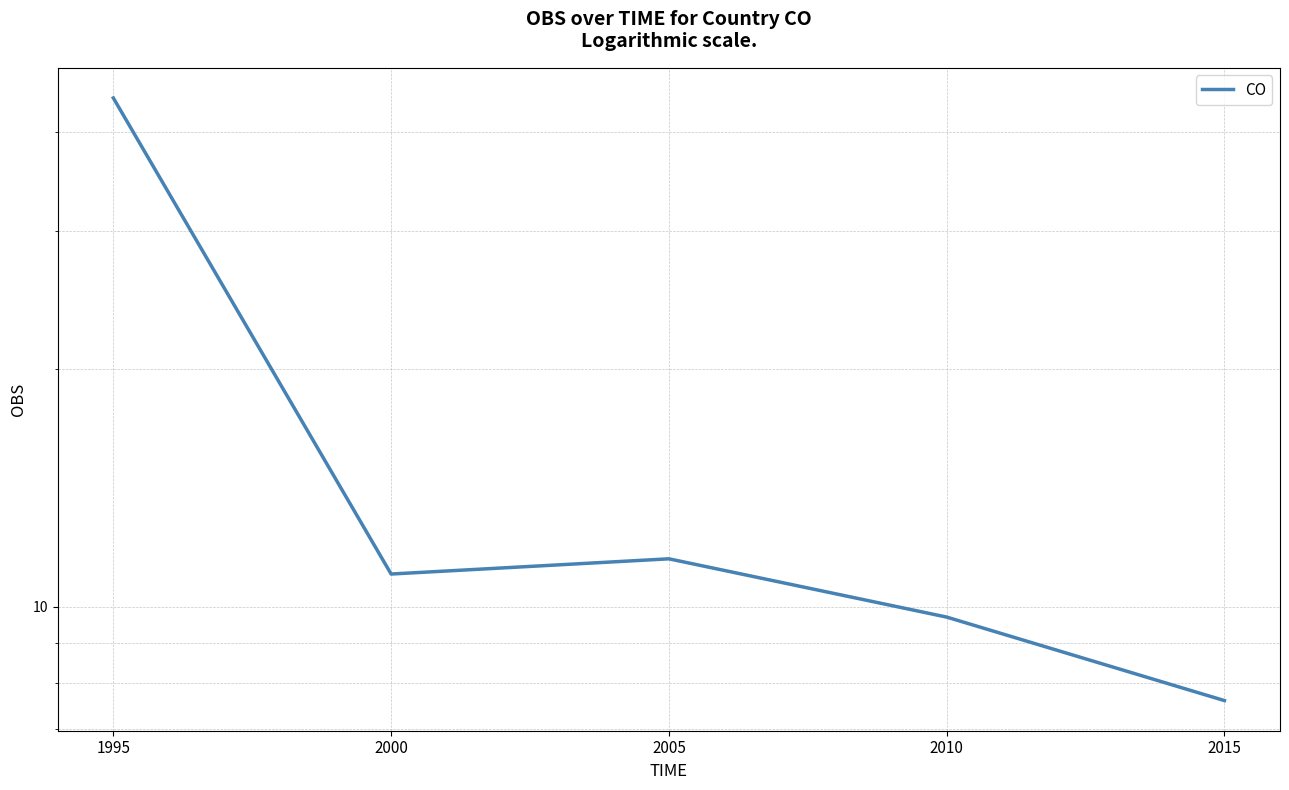

Is it true that the value at 2005 is 11.5?

True